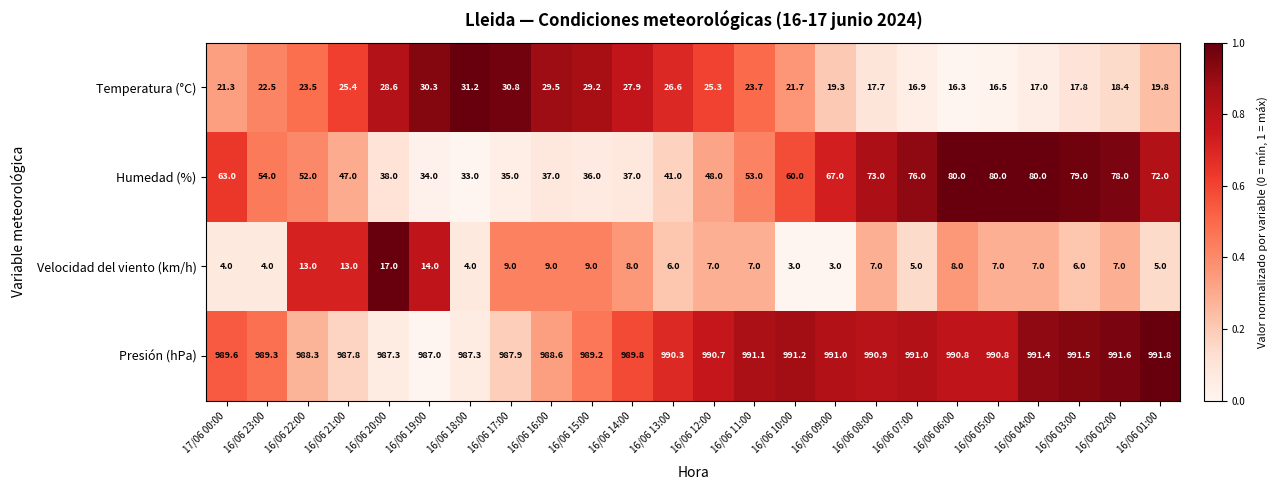

The value of Humedad (%) at 16/06 05:00 is 29.5. True or false?

False